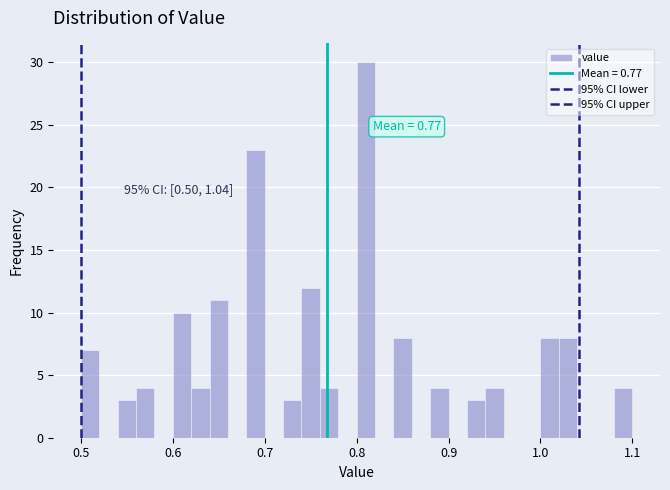

Around what value on the x-axis is the tallest bar? Give the approximate position of its centre, as read against the axis.

0.81